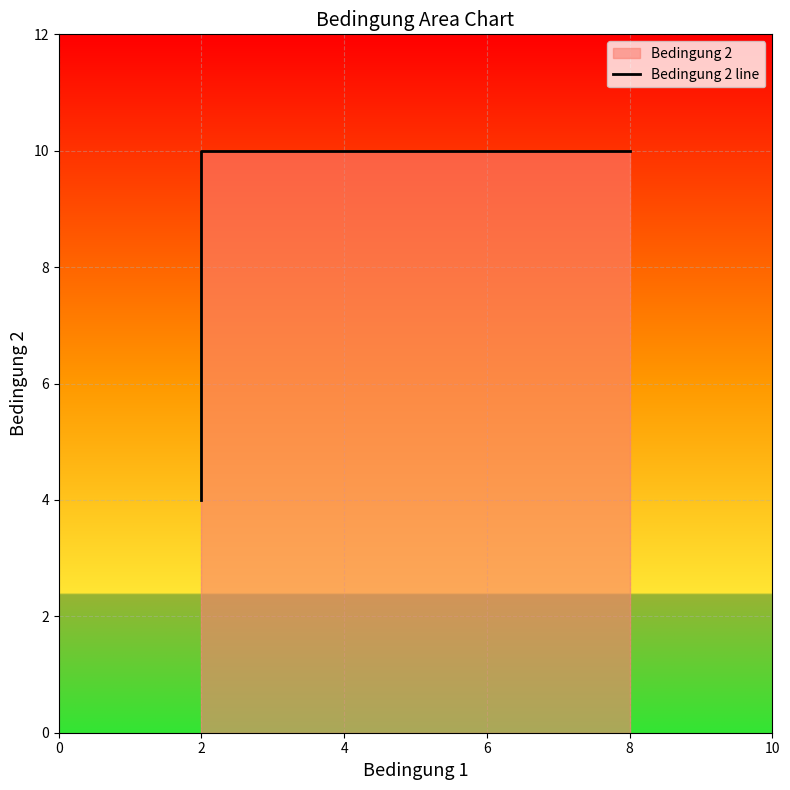

How many series are shown in this chart?

1